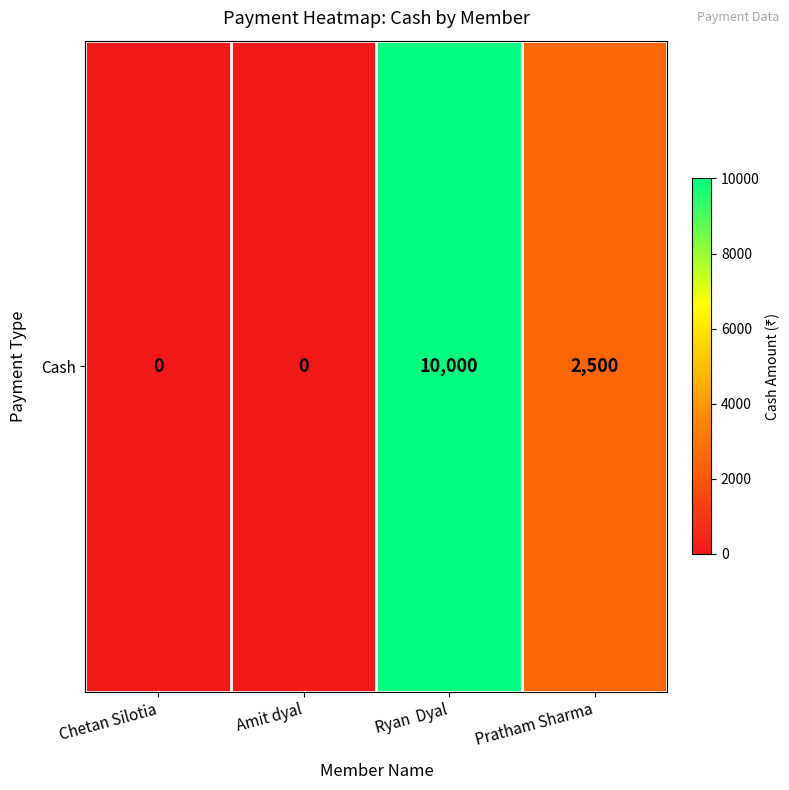

Rank the categories by value from lowest to highest.

Chetan Silotia, Amit dyal, Pratham Sharma, Ryan  Dyal